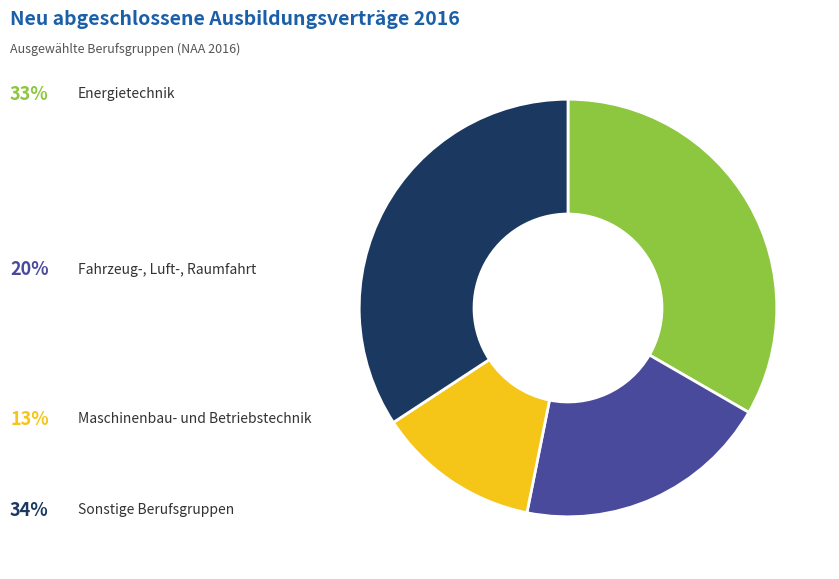

Does any single category account for the majority?

No